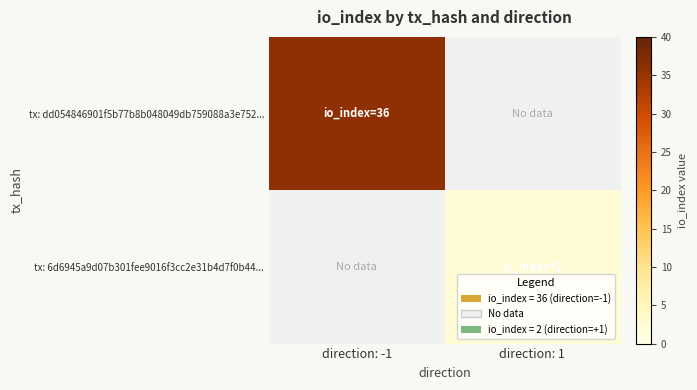

How many distinct data groups are displayed?

2